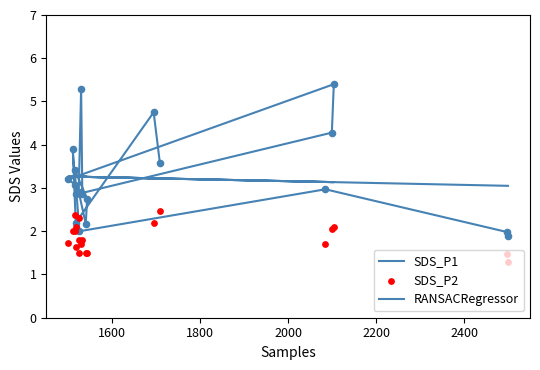

Is the value of RANSACRegressor at 2200 greater than the value of SDS_P1 at 1600?

Yes